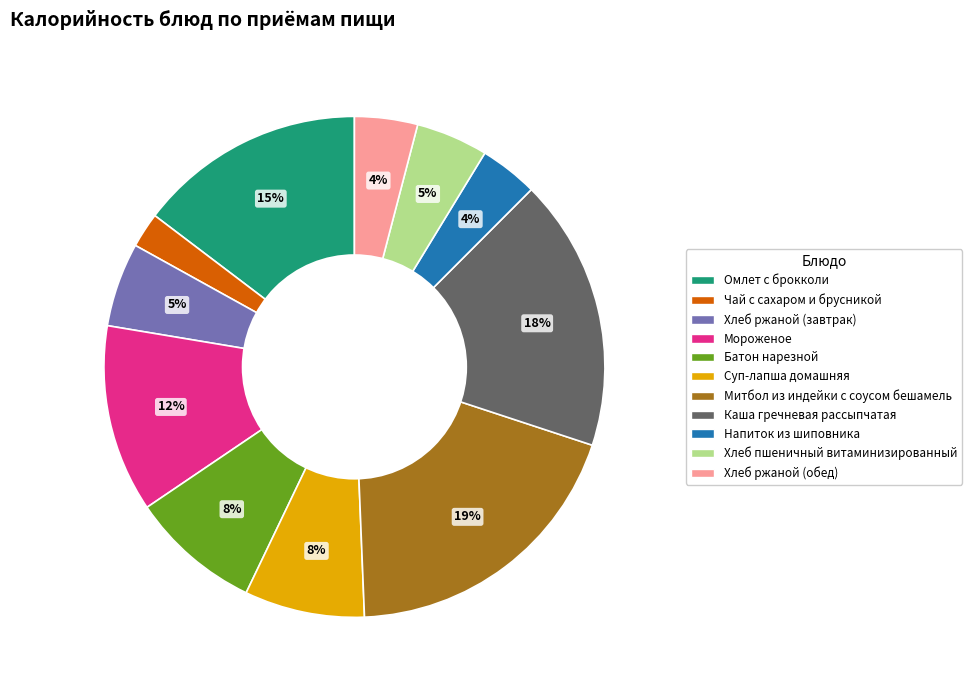

How many segments does this pie chart have?

11